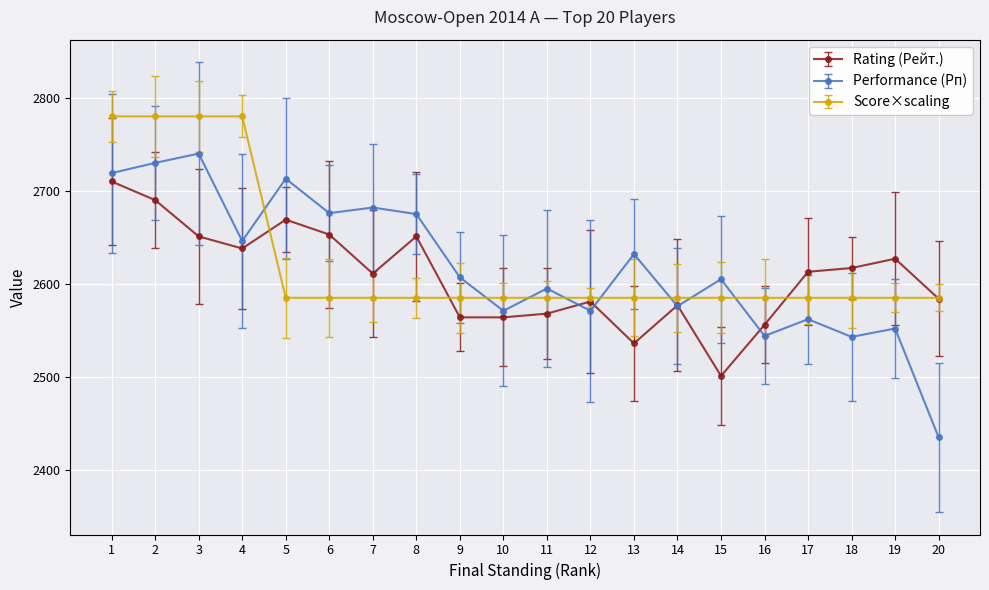

True or false: Performance (Рп) has more than 1 interior local peaks.

True